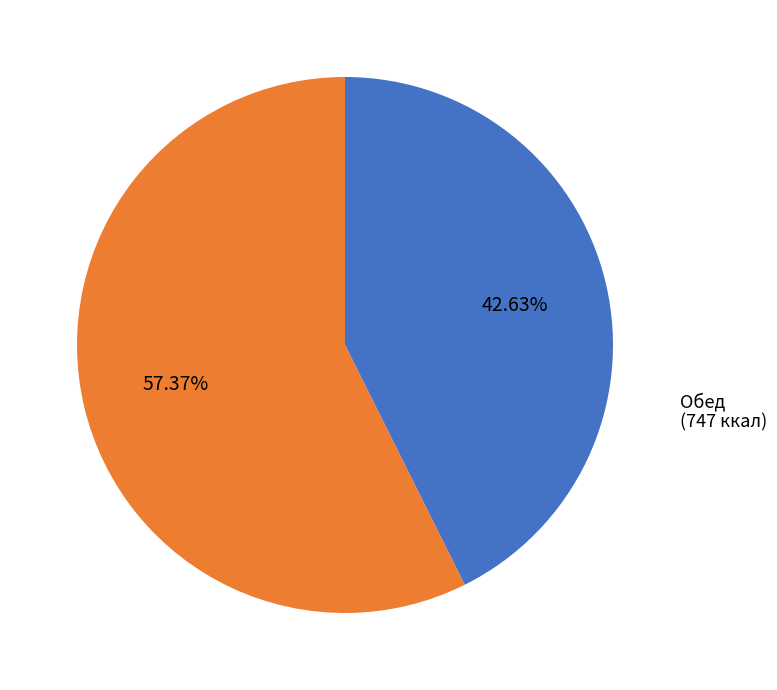

How many slices are in this pie chart?

2